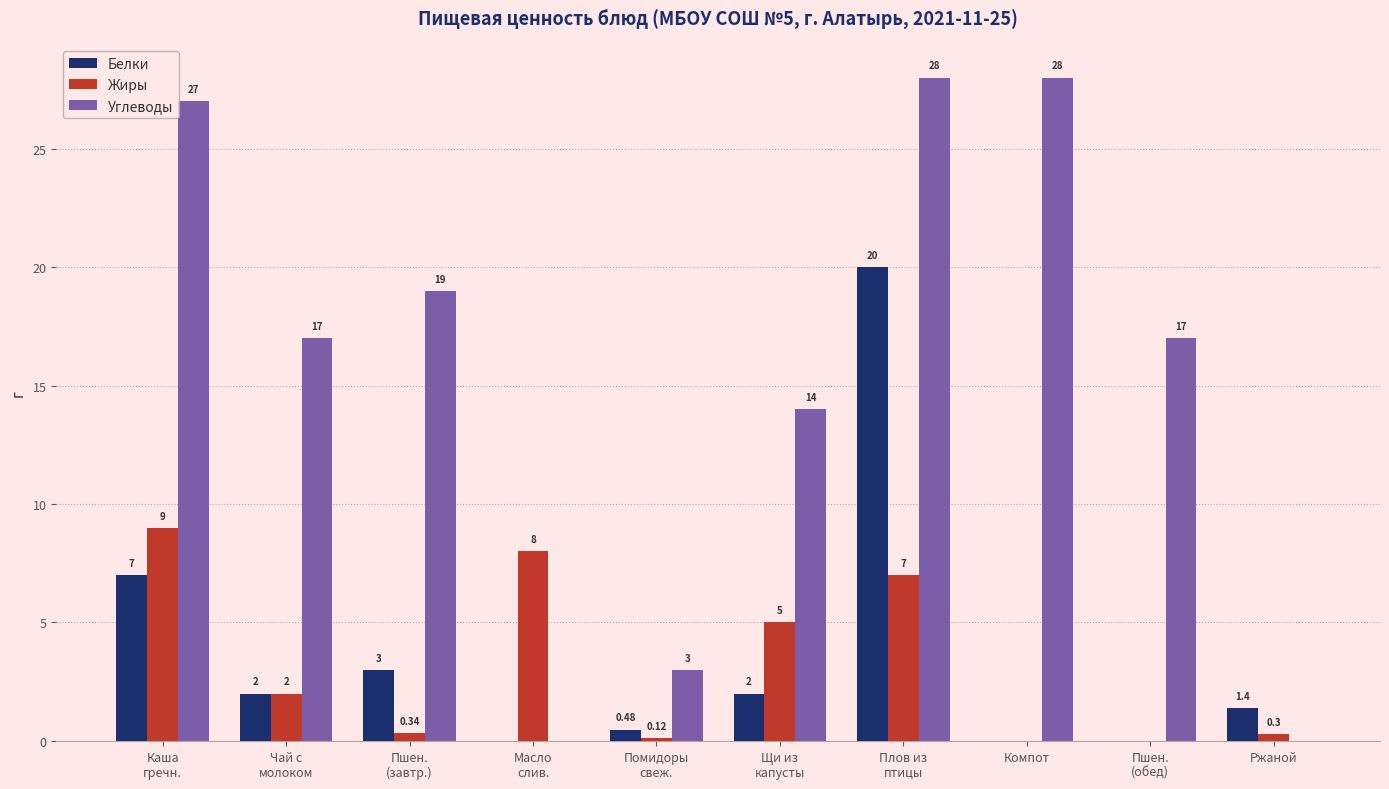

How many groups of bars are there?

10